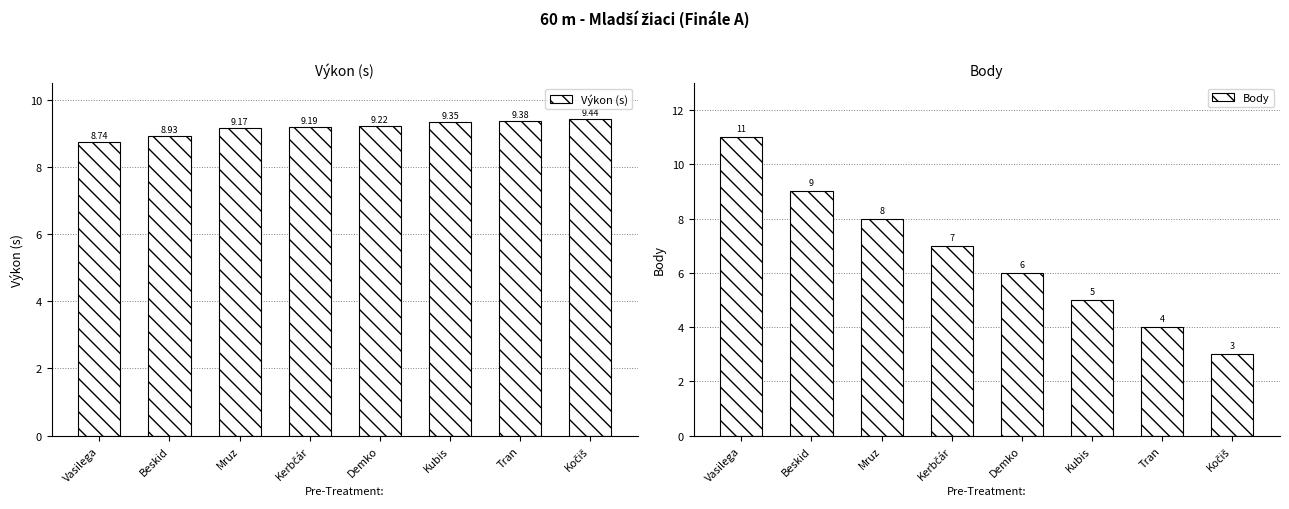

How many distinct data groups are displayed?

2